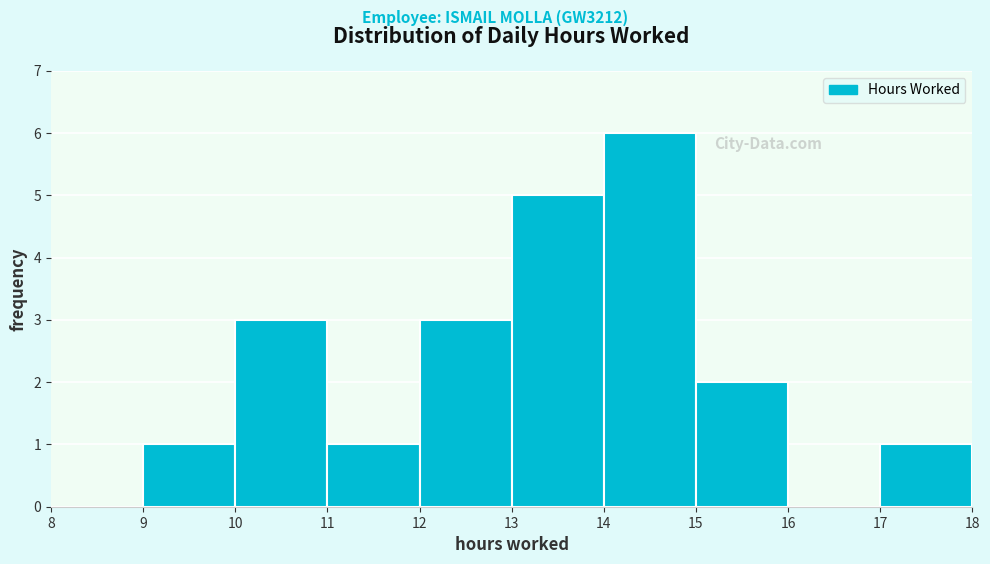

Reading left to right, transcribe this chart: for each bar, give the range it covers on the x-axis and its height. The values are not printed on the chart, so give them approximately, as read against the axis.

8 to 9: 0
9 to 10: 1
10 to 11: 3
11 to 12: 1
12 to 13: 3
13 to 14: 5
14 to 15: 6
15 to 16: 2
16 to 17: 0
17 to 18: 1